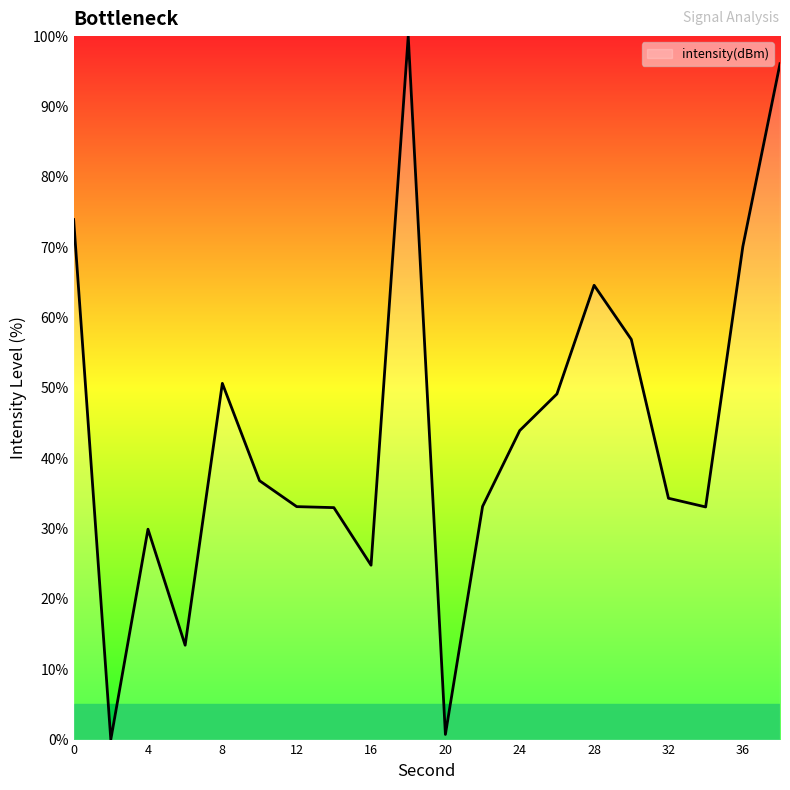

How many lines are shown in the chart?

1